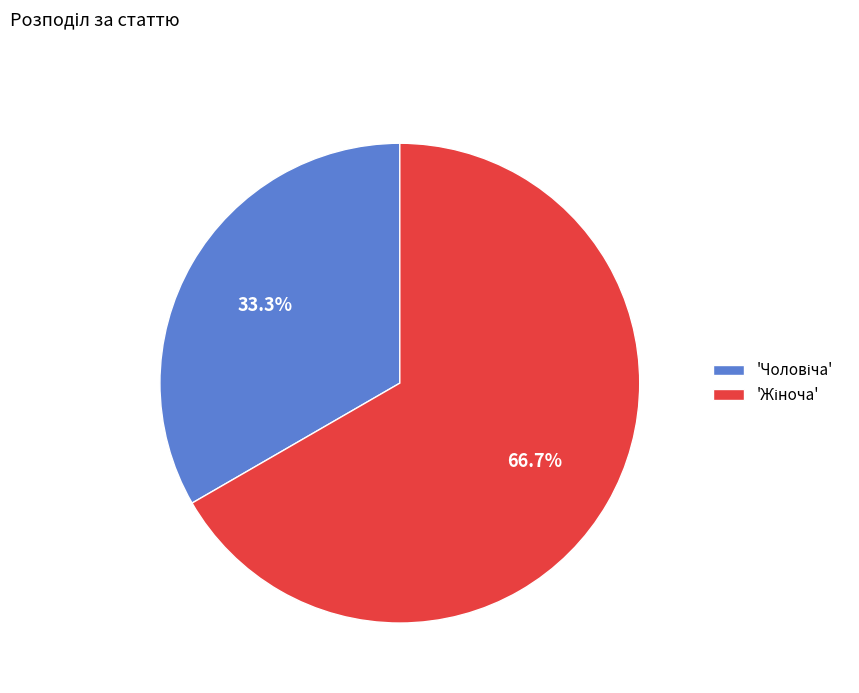

Is there any slice that represents more than half of the pie?

Yes